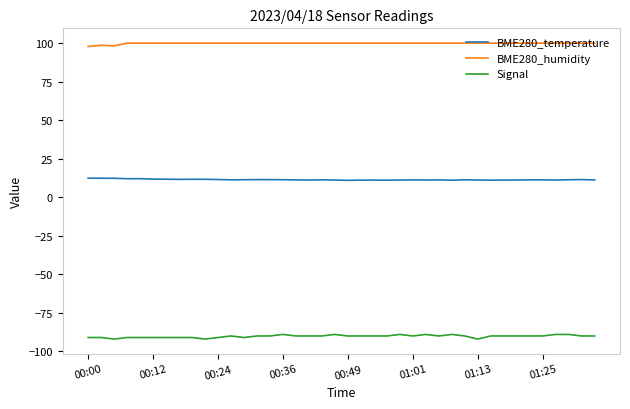

Rank the series by their average value, from lowest to highest.

Signal, BME280_temperature, BME280_humidity